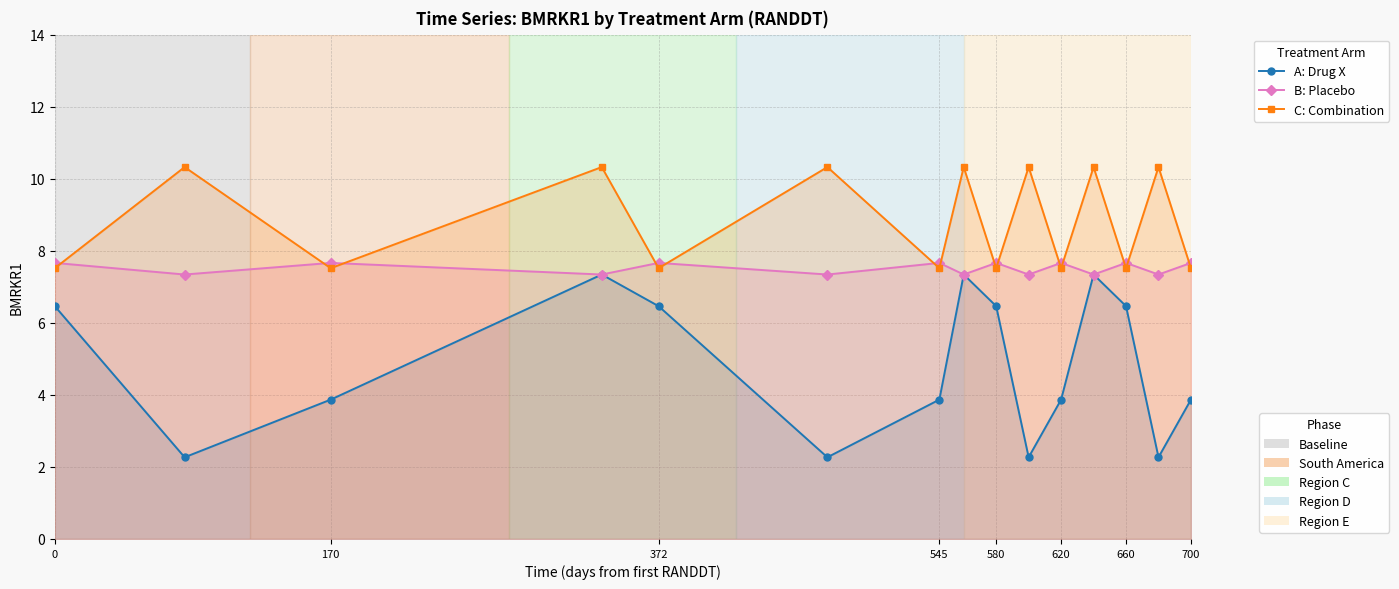

What is the total value across all series at 0?

21.6